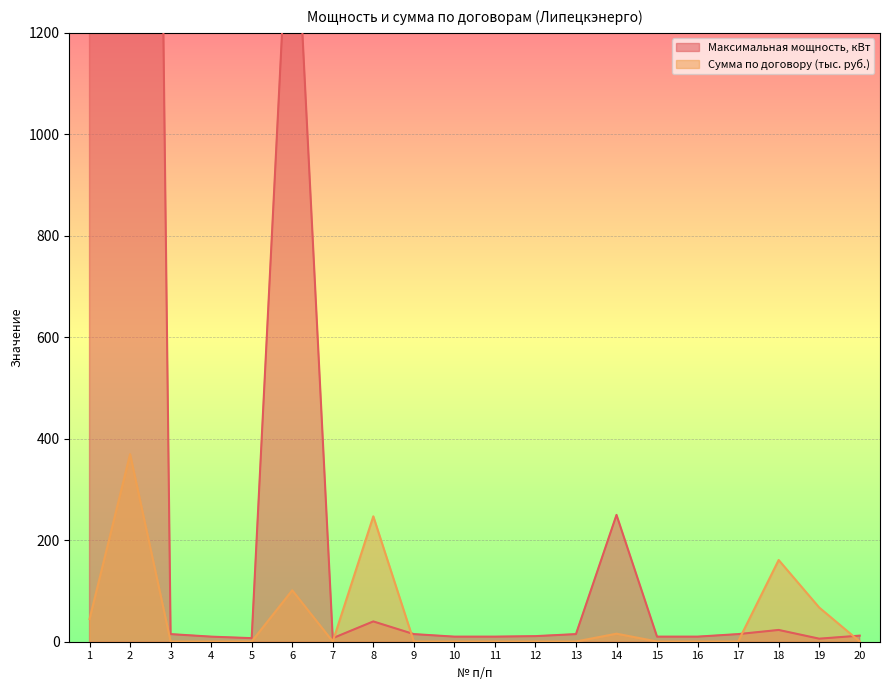

Is it true that Максимальная мощность, кВт equals 7.0 at 5?

True